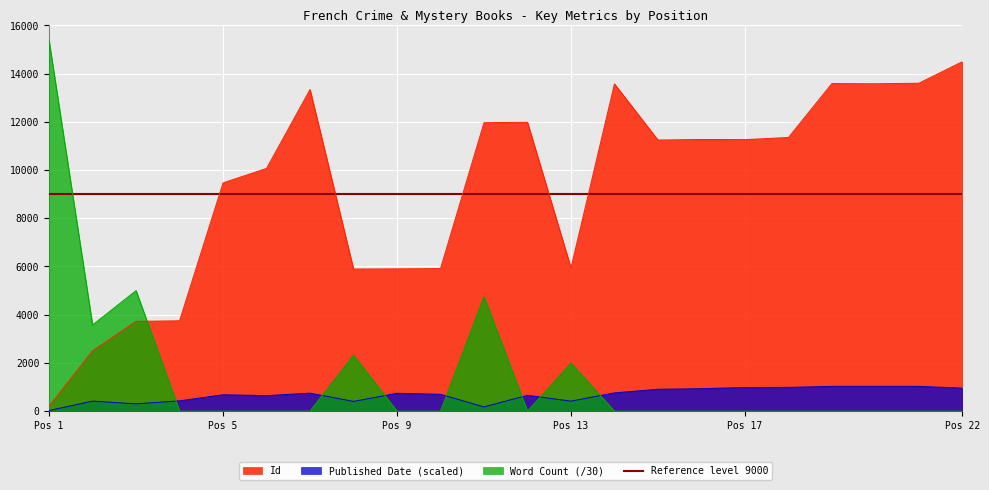

The value of Word Count at 11 is 1884.3. True or false?

False